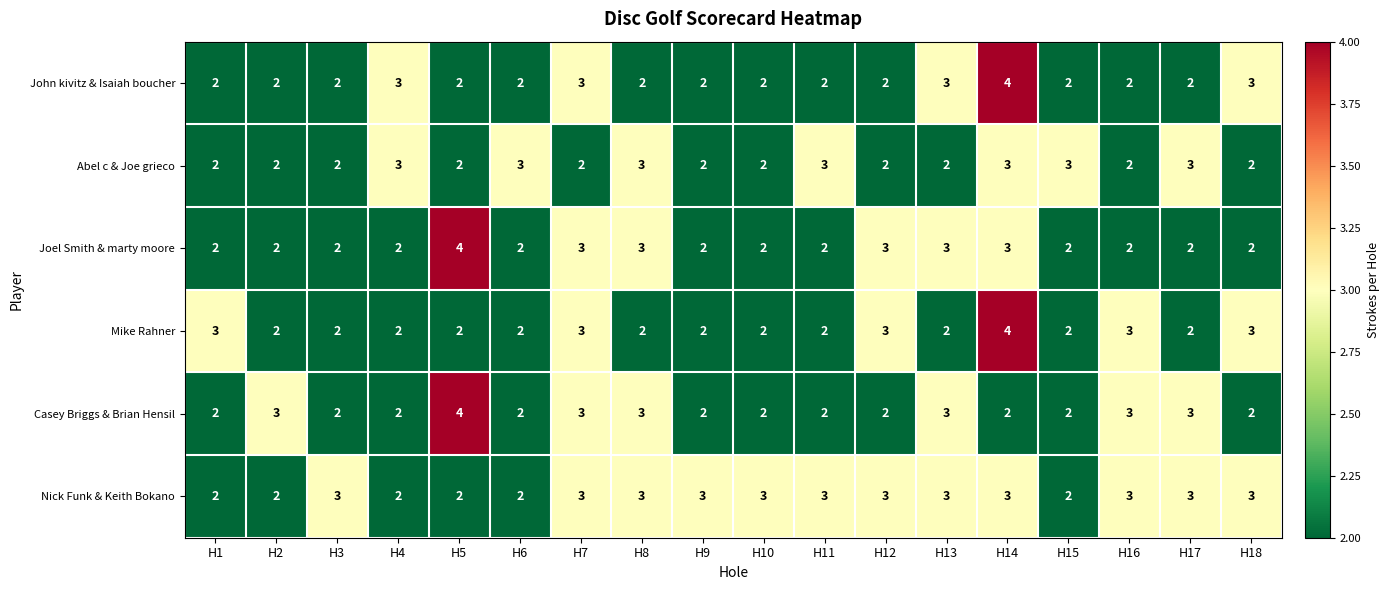

The Casey Briggs & Brian Hensil series shows 2 at H4. True or false?

True